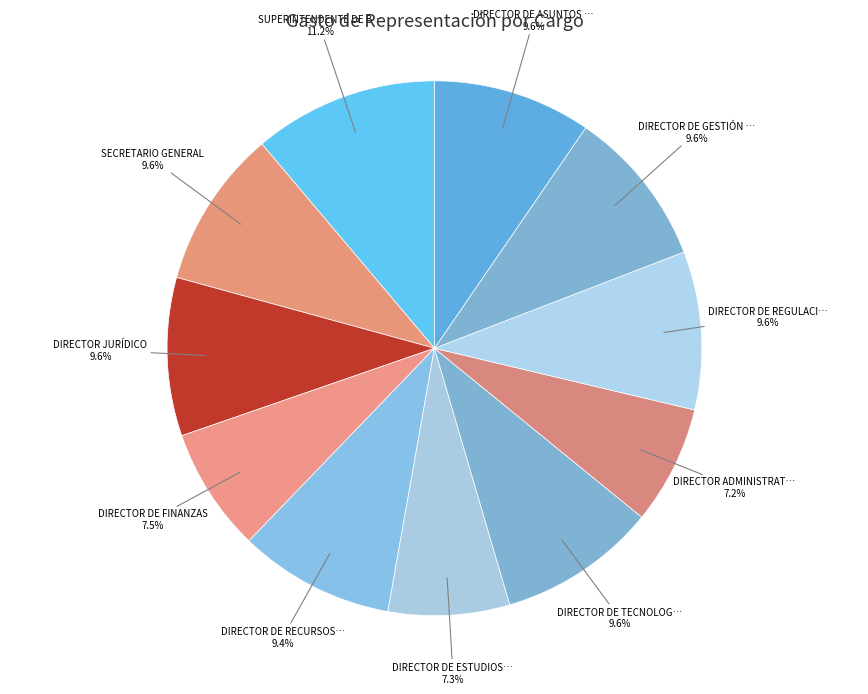

How many segments does this pie chart have?

11